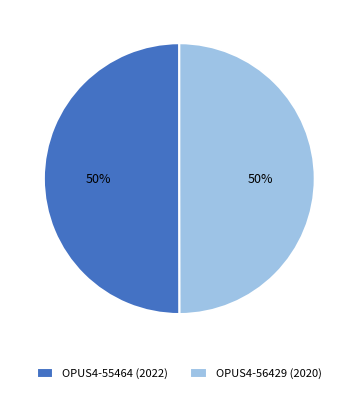

How many segments does this pie chart have?

2